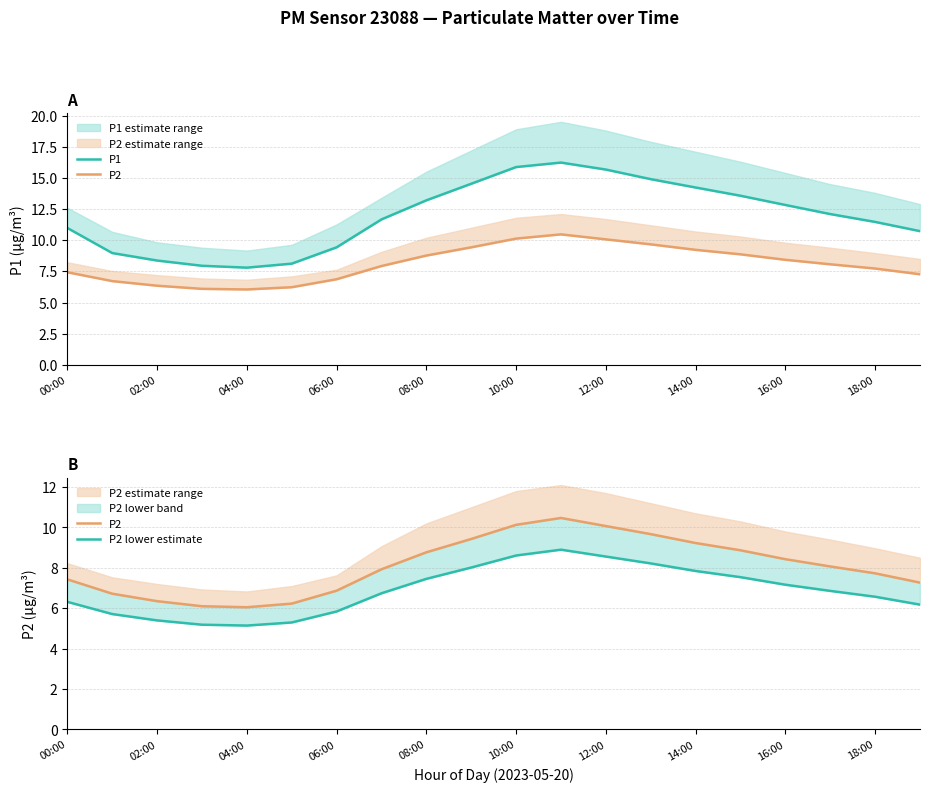

Where is the first local maximum for P2 lower estimate?

11